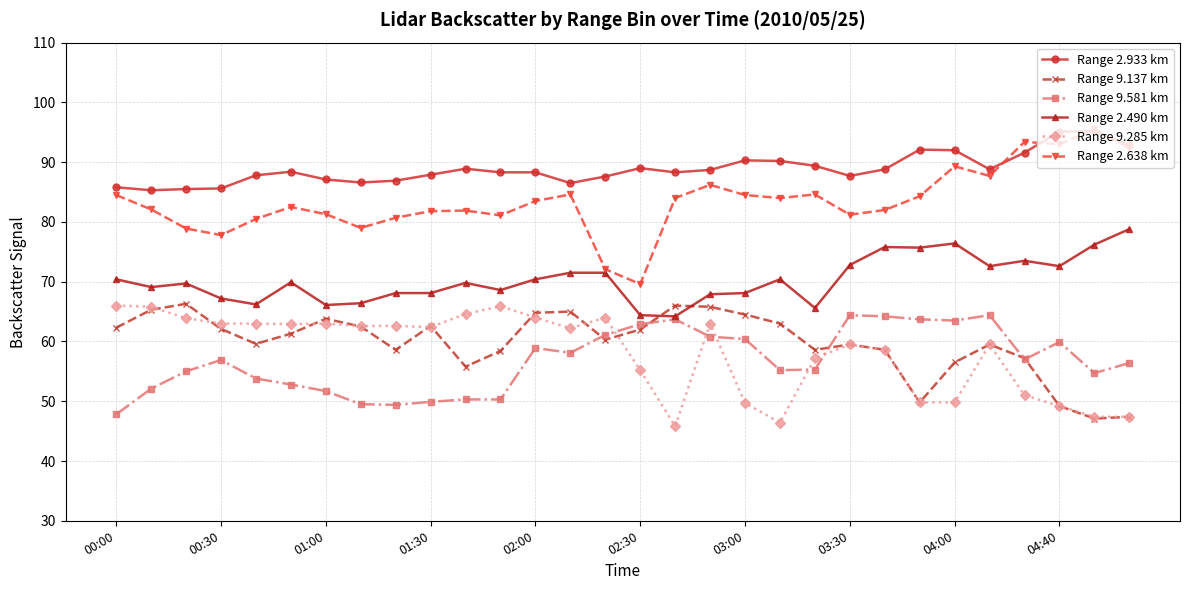

True or false: Range 9.285 km and Range 2.490 km cross at least once.

False